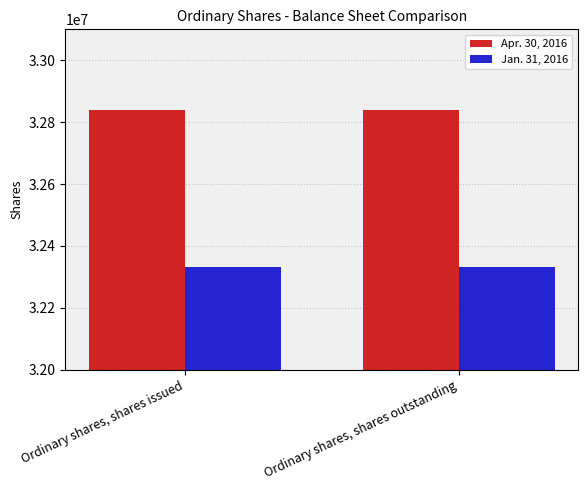

What is the difference between the highest and lowest values at Ordinary shares, shares issued?

506420